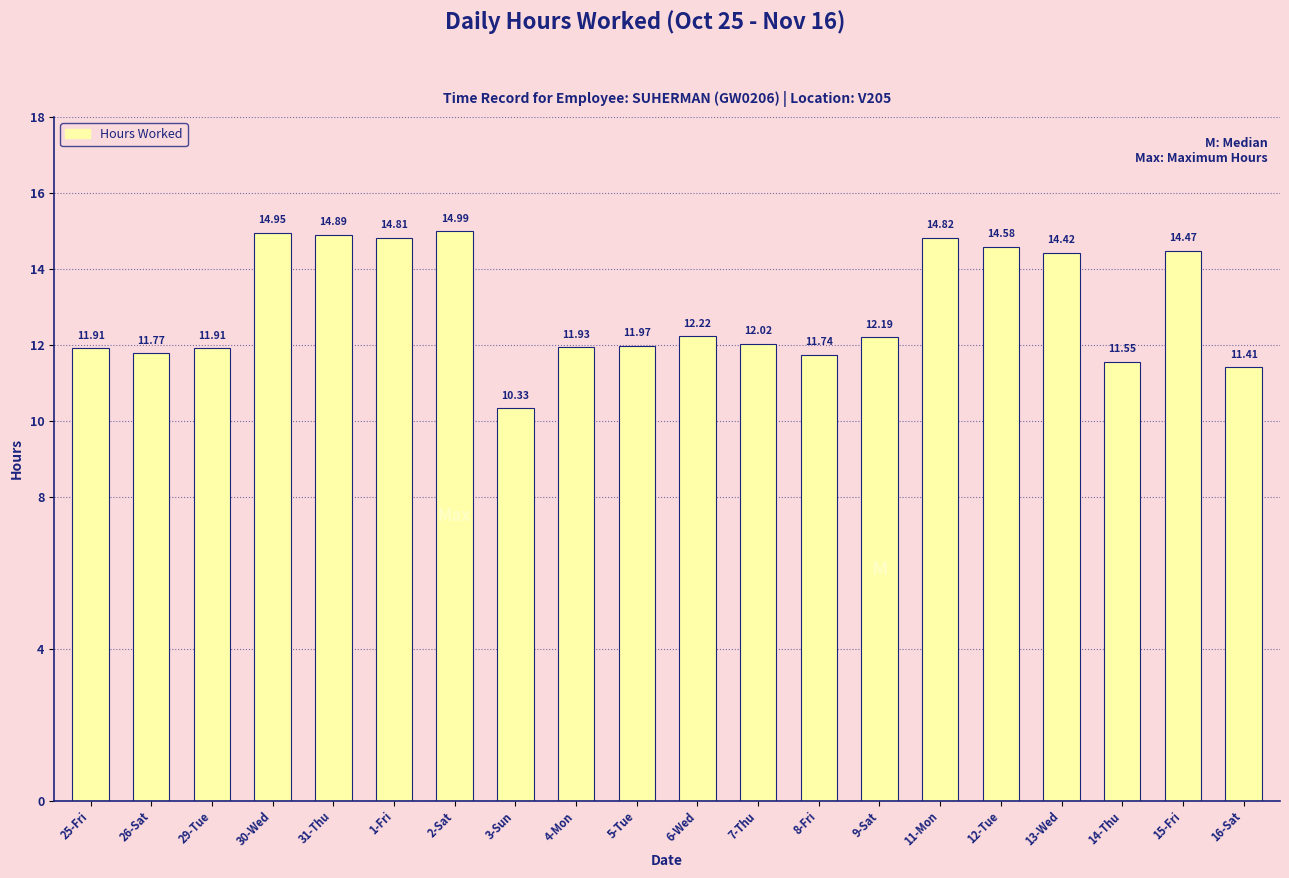

What is the change in value from 2-Sat to 6-Wed?

-2.8